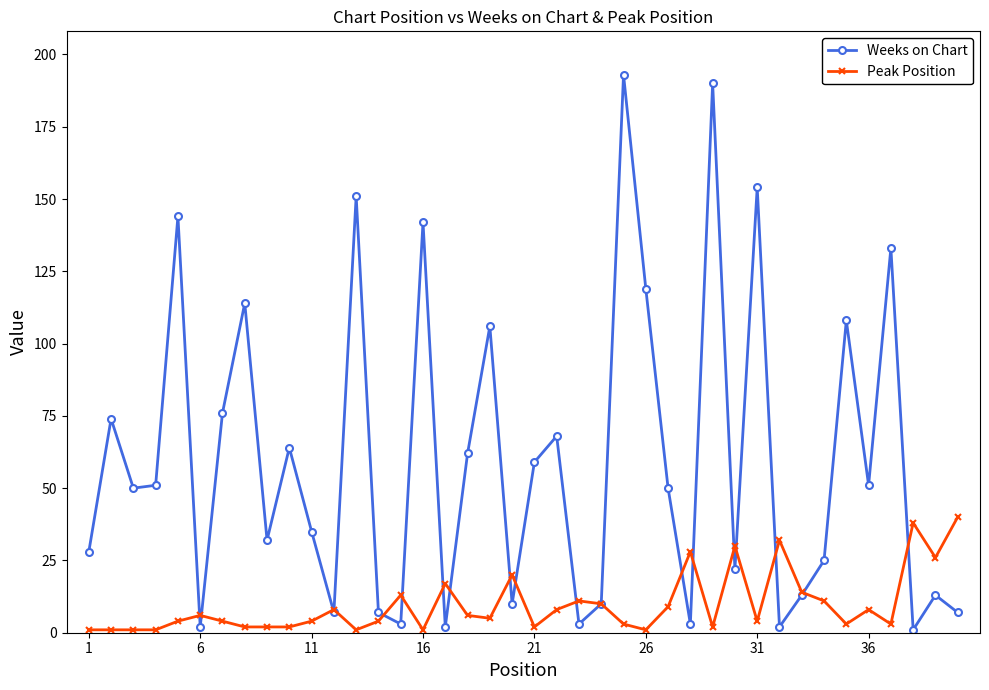

What is the highest value of the Peak Position series?

40